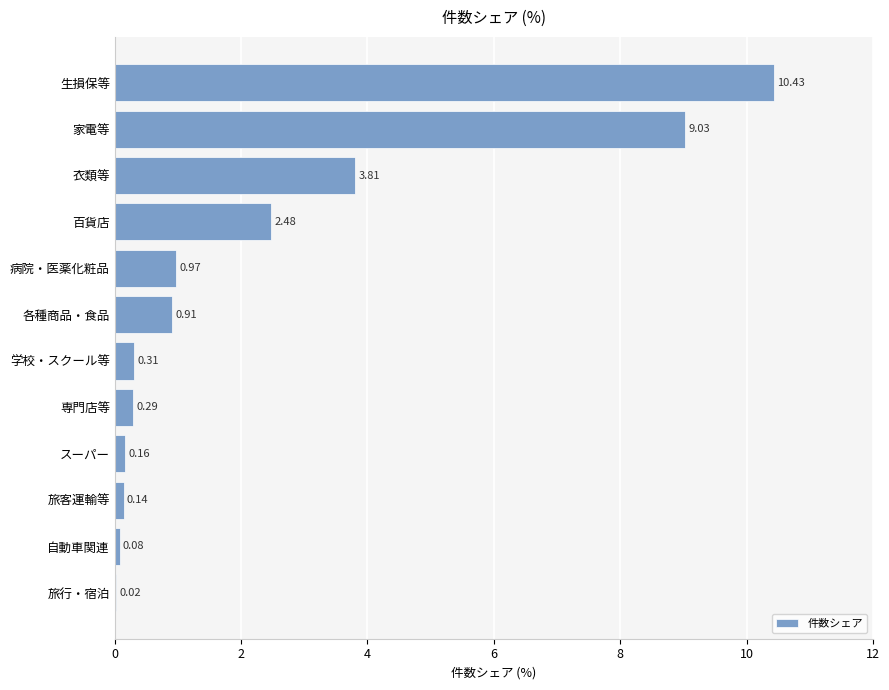

At which label is the value closest to 5?

衣類等